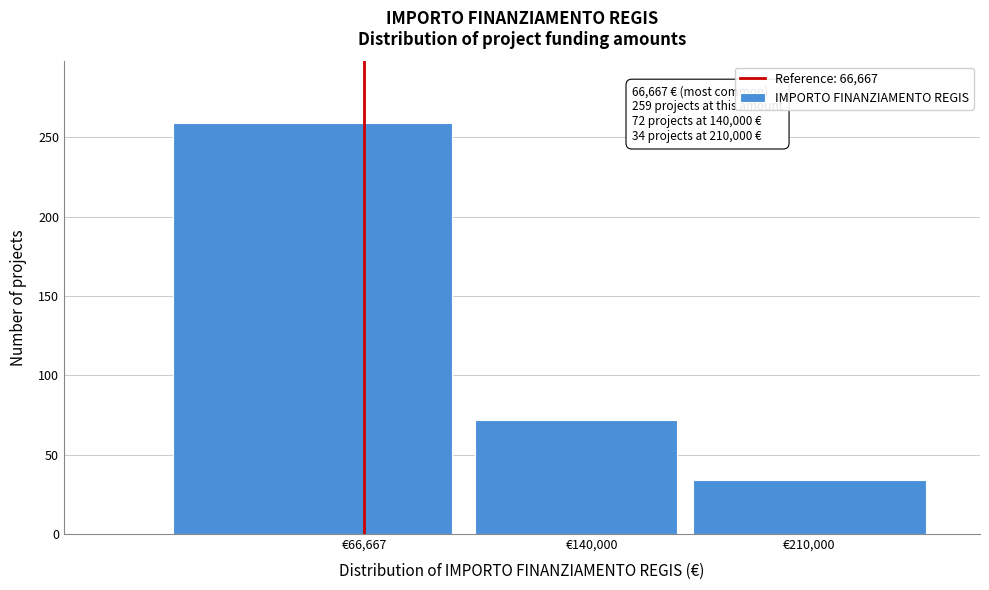

Reading right to left, what are all the values shown in this chart?

€210,000=34	€140,000=72	€66,667=259